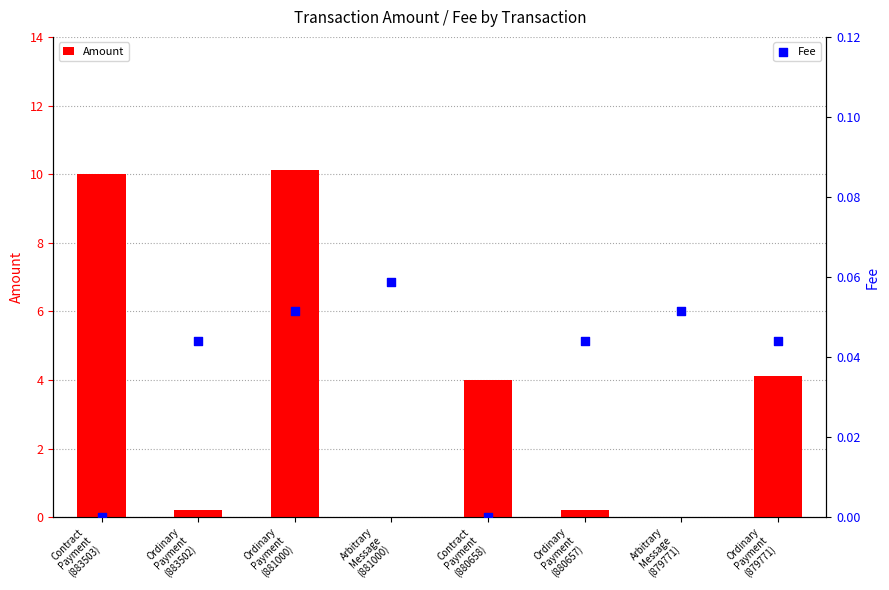

Which series has the largest total across all categories?

Amount